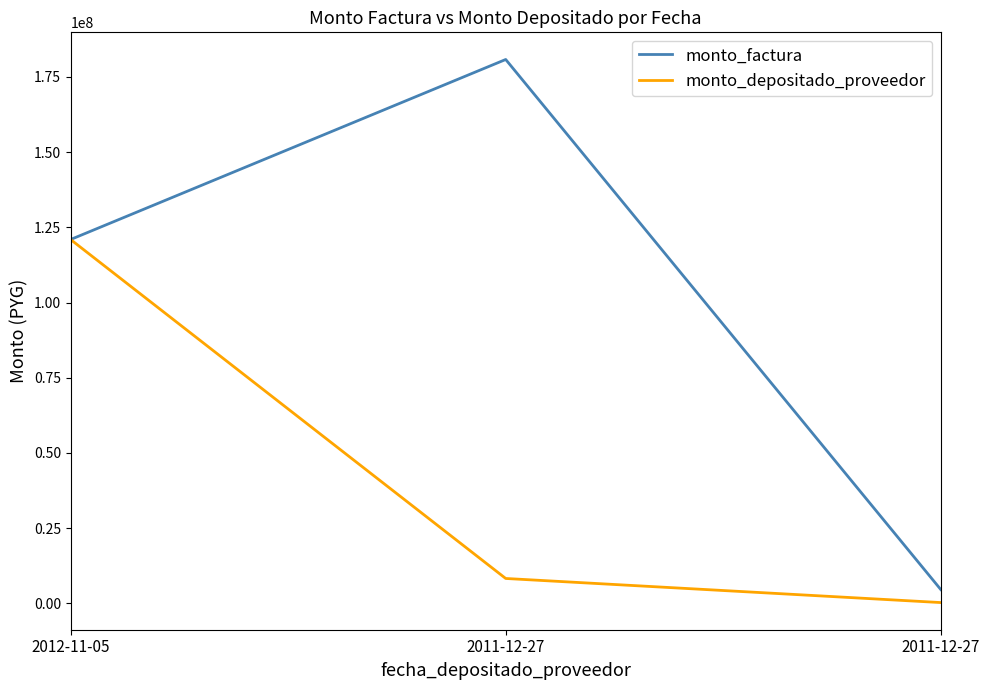

How many lines are shown in the chart?

2